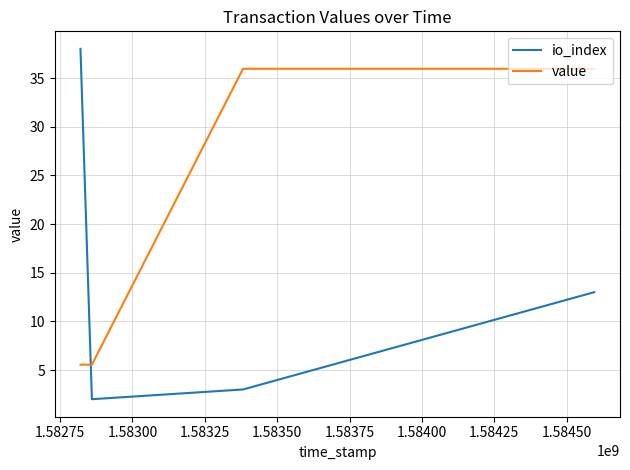

Is this an area chart (filled region under the line)?

No